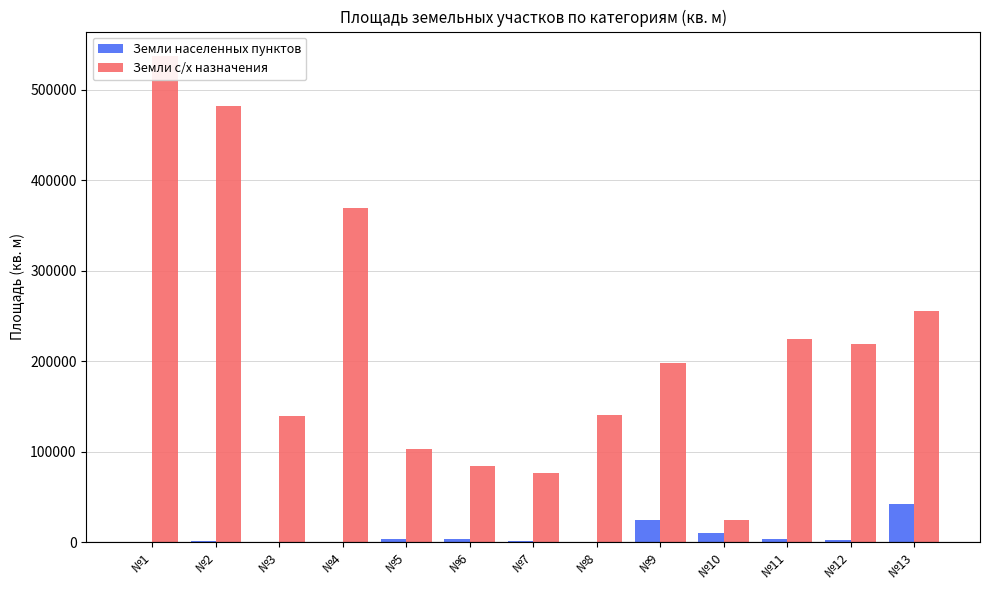

Between №1 and №13, which series saw the biggest shift?

Земли с/х назначения